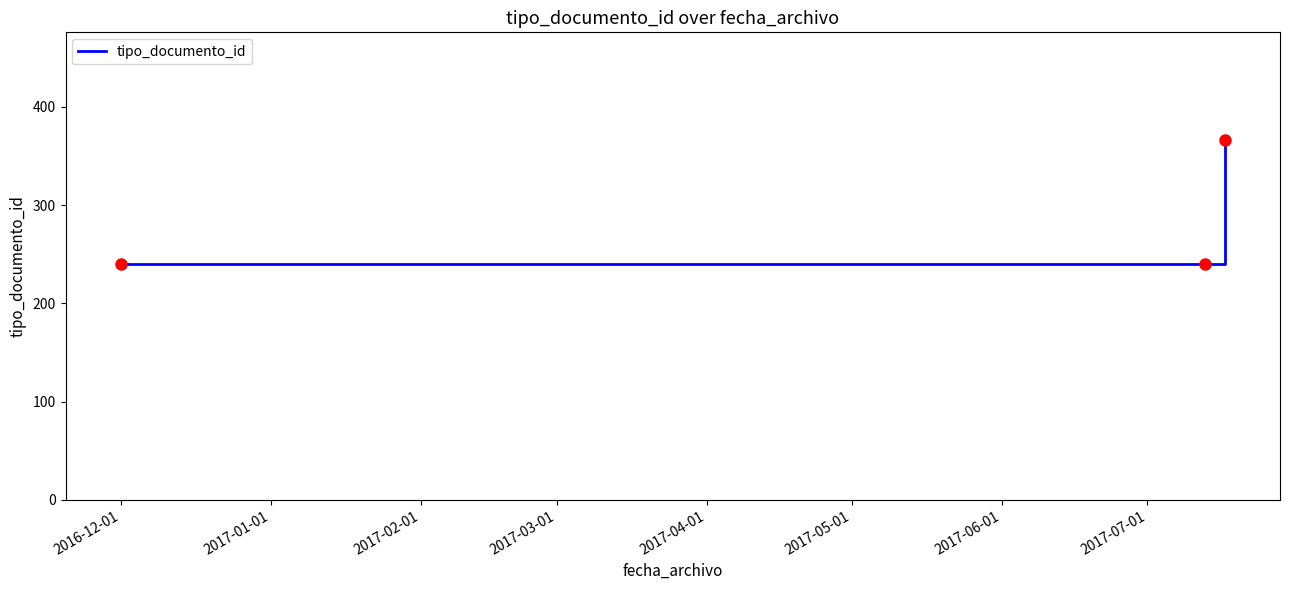

What is the greatest value displayed?

366